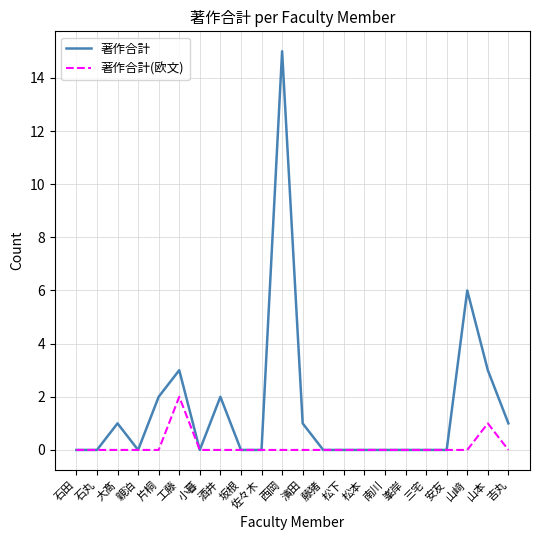

The value of 著作合計(欧文) at 大髙 is 0. True or false?

True